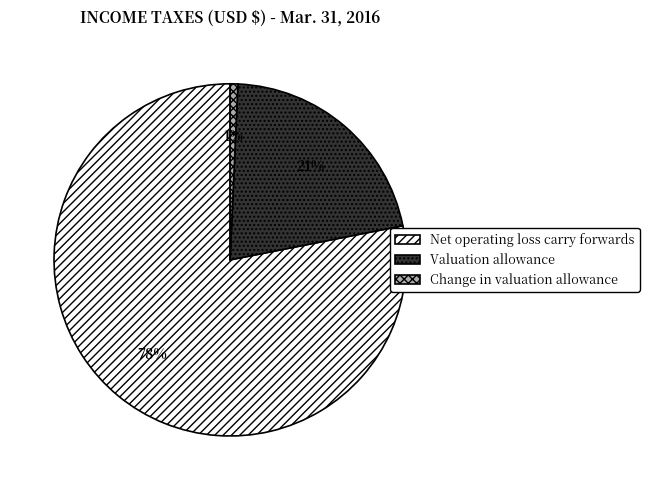

Is the sum of Change in valuation allowance and Net operating loss carry forwards greater than half?

Yes